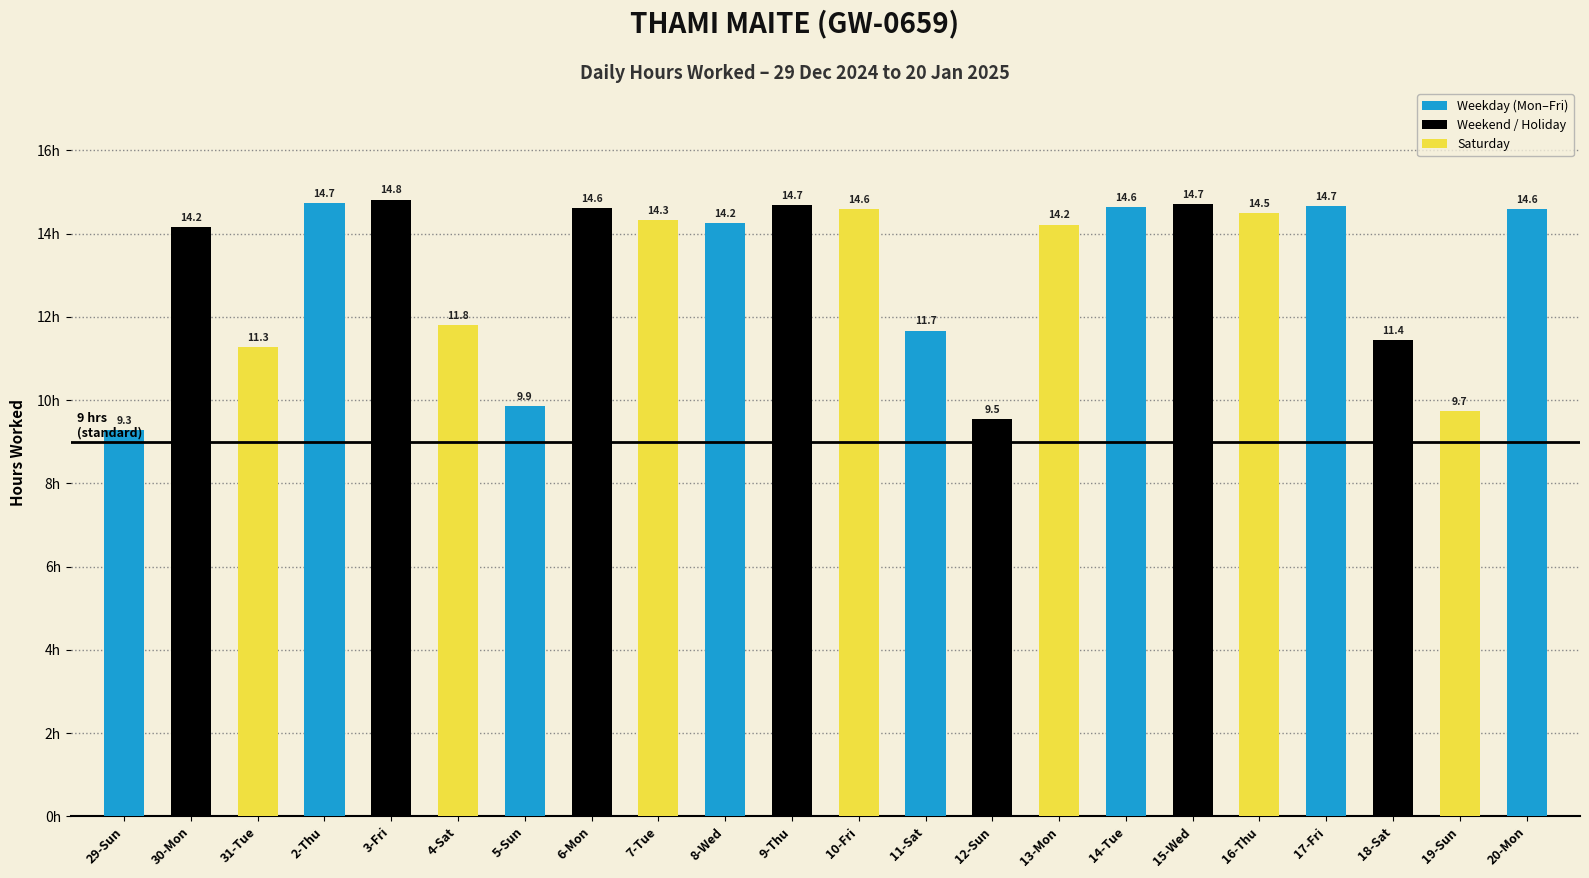

What is the label of the 8th bar from the left?

6-Mon